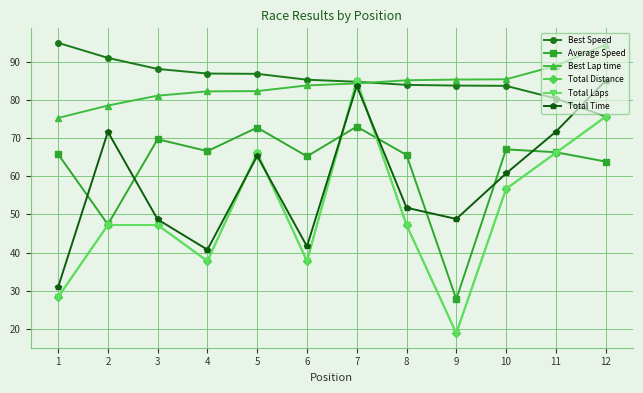

At which label does Total Time first exceed 60?

2